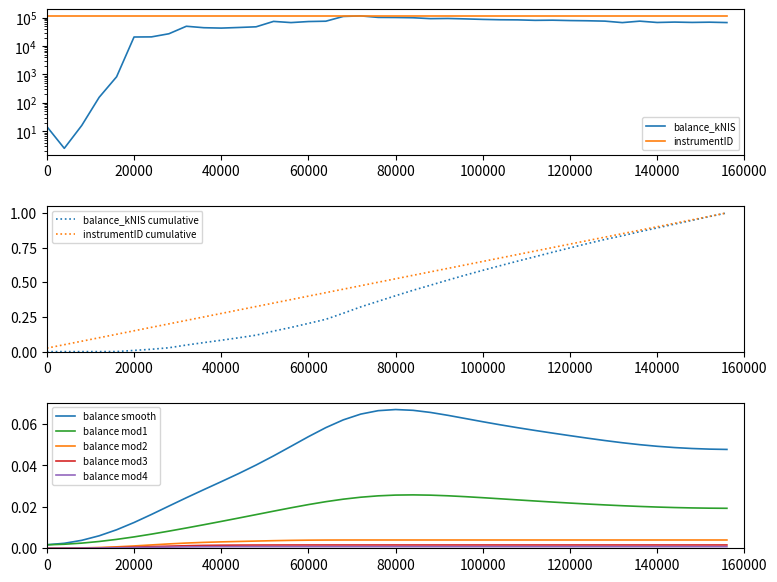

True or false: balance mod2 and balance mod1 intersect in this chart.

False